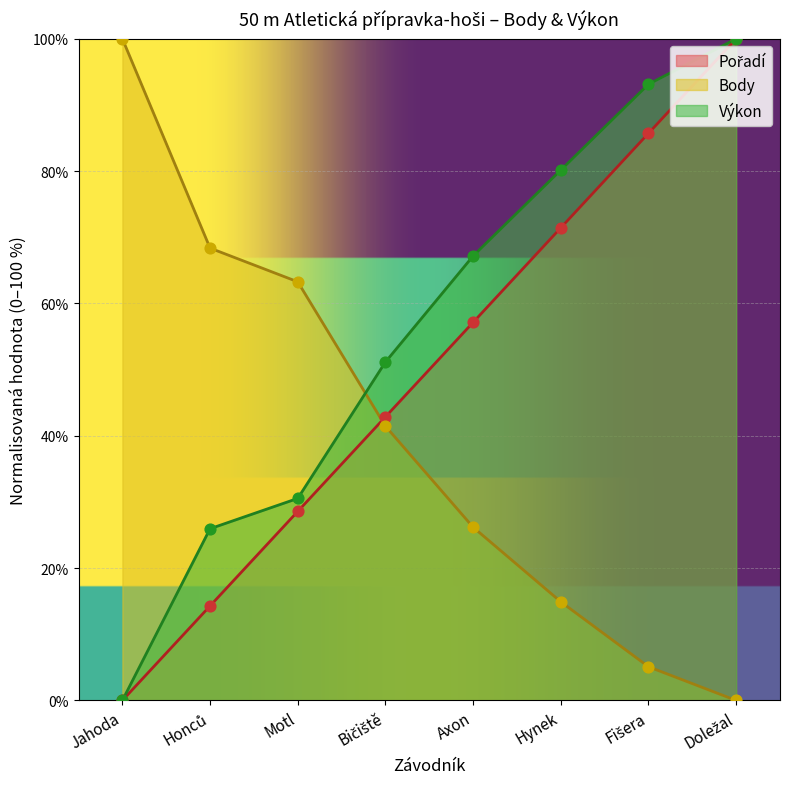

What are all the series names shown in the legend?

Pořadí, Body, Výkon